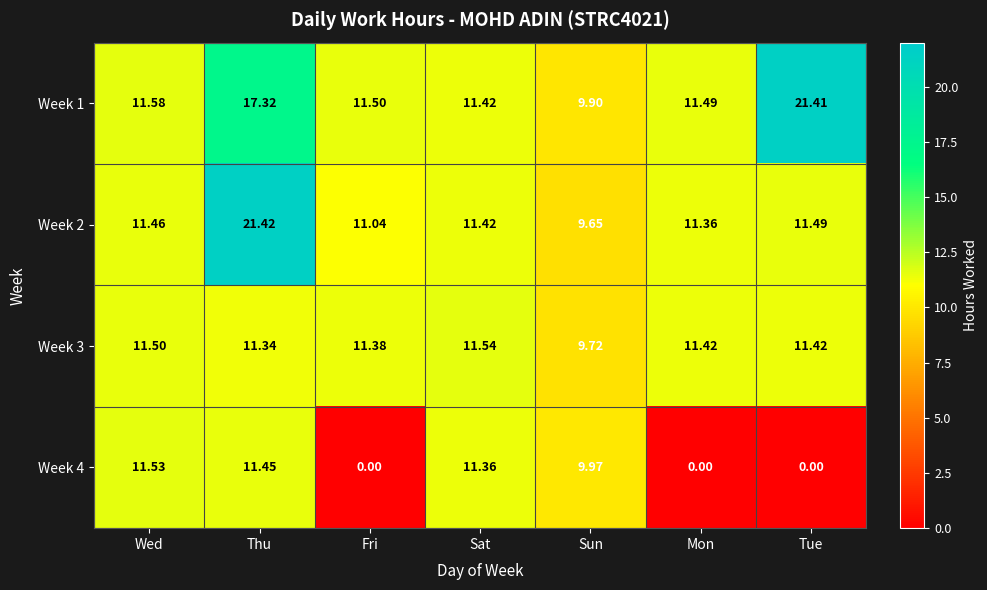

At how many categories does at least one series exceed 11?

6